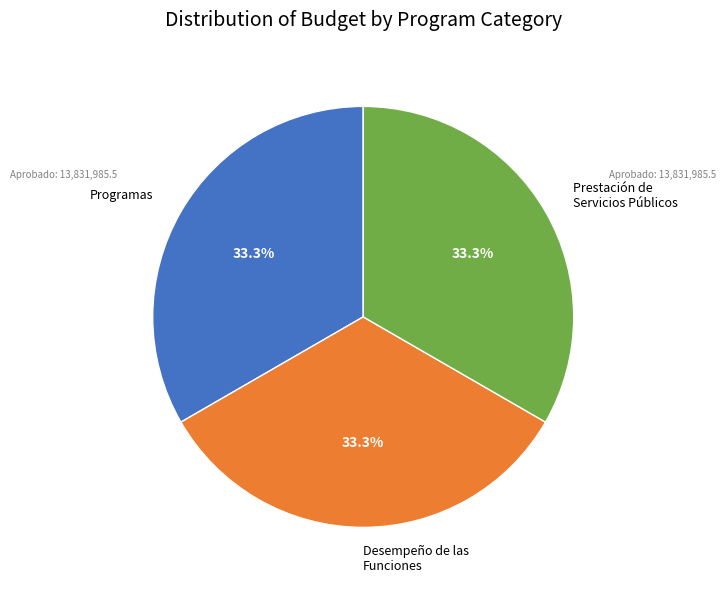

Does any single category account for the majority?

No